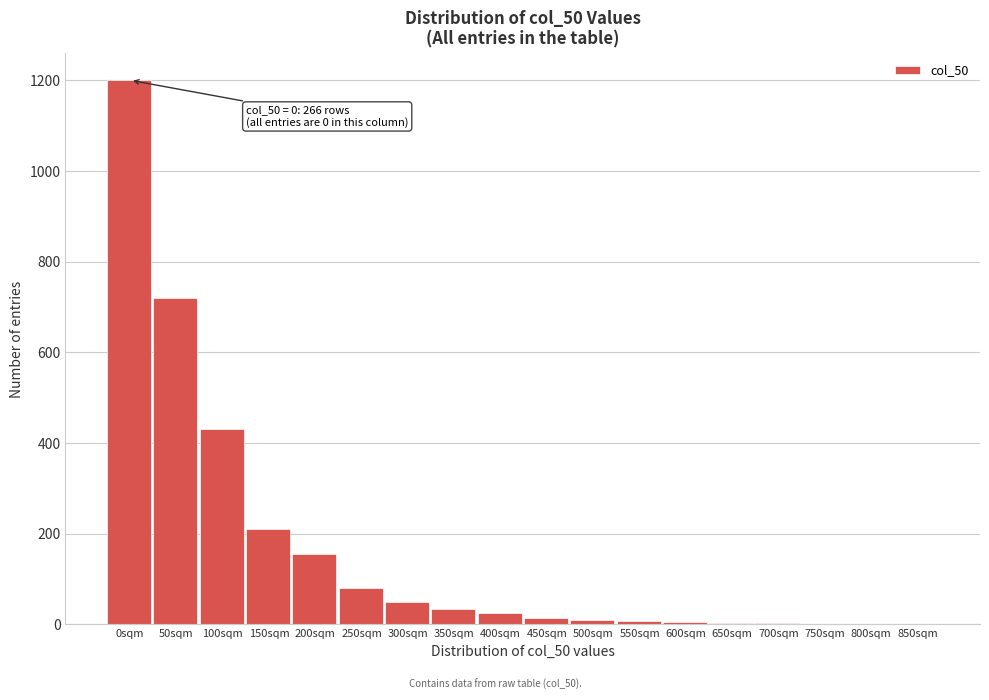

What is the sum of all values?

2954